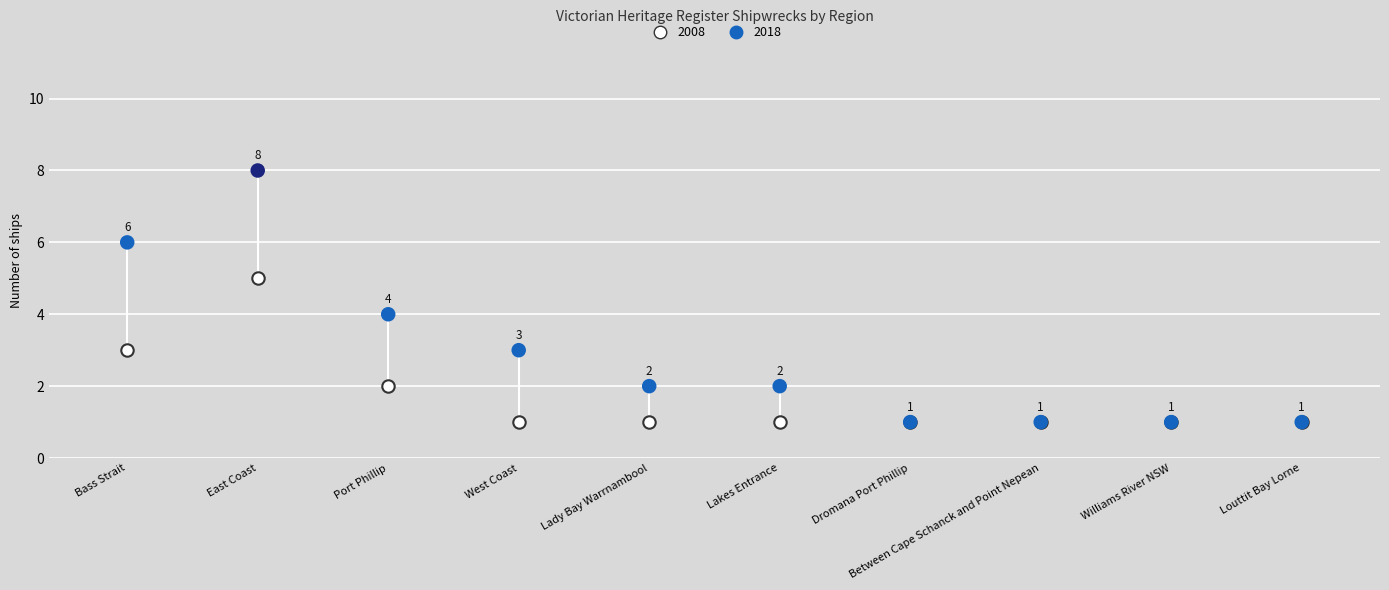

In the 2018 series, what Y value is closest to 4?

4